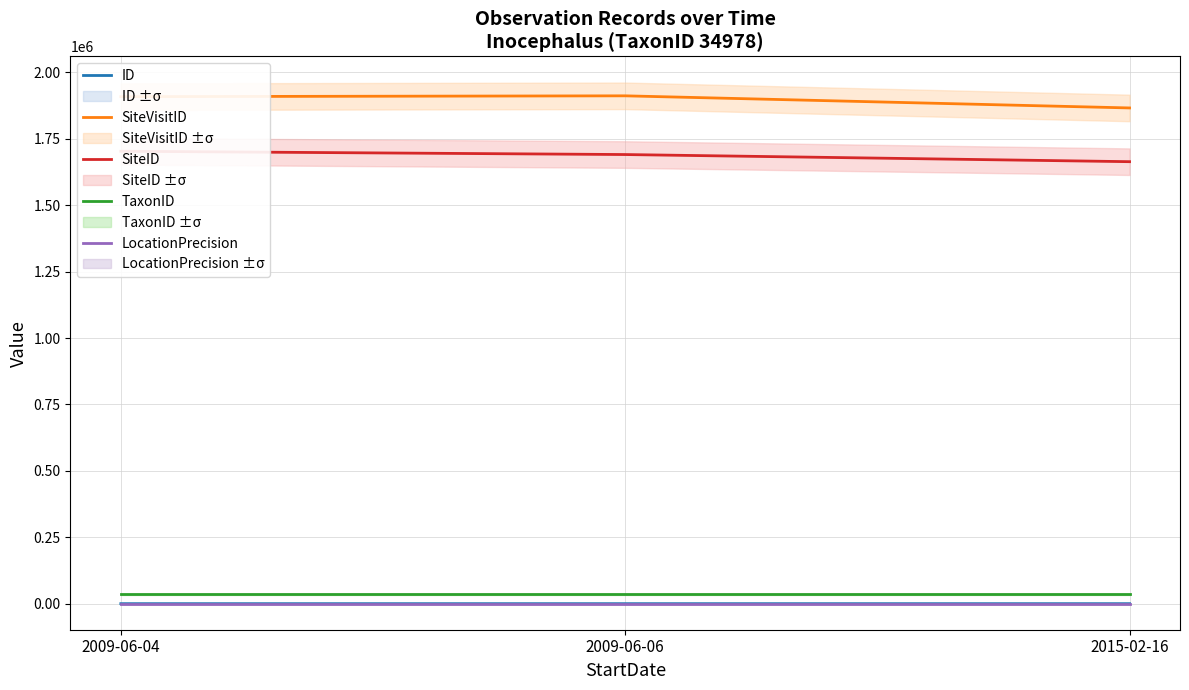

At which category does the chart reach its peak across all series?

2009-06-06